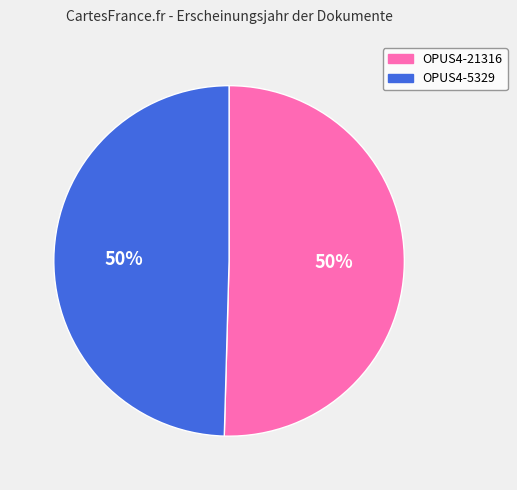

To the nearest percent, what is the combined percentage of OPUS4-21316 and OPUS4-5329?

100%